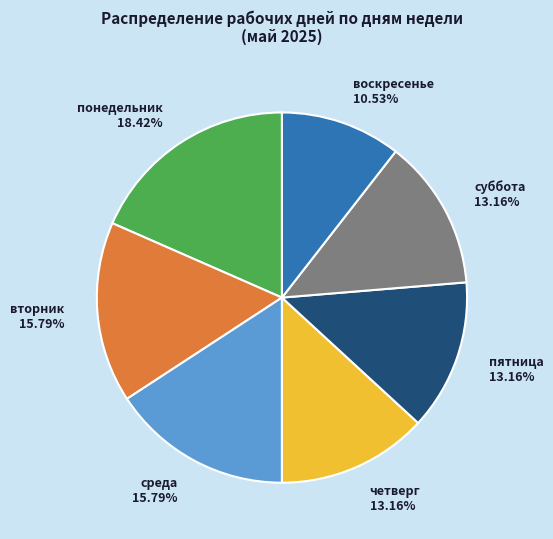

Is there any slice that represents more than half of the pie?

No